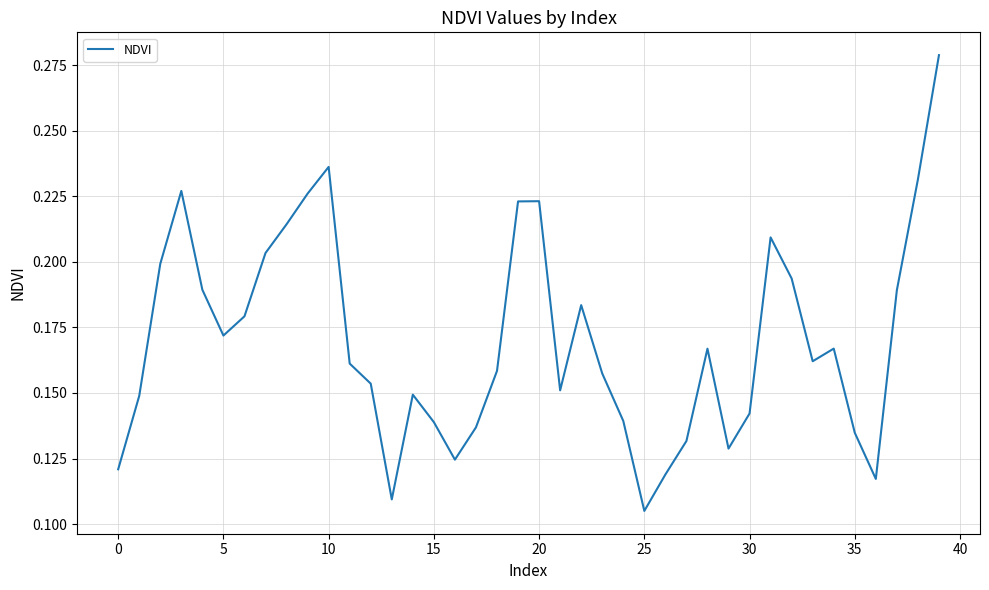

What is the sum of all values?

6.8